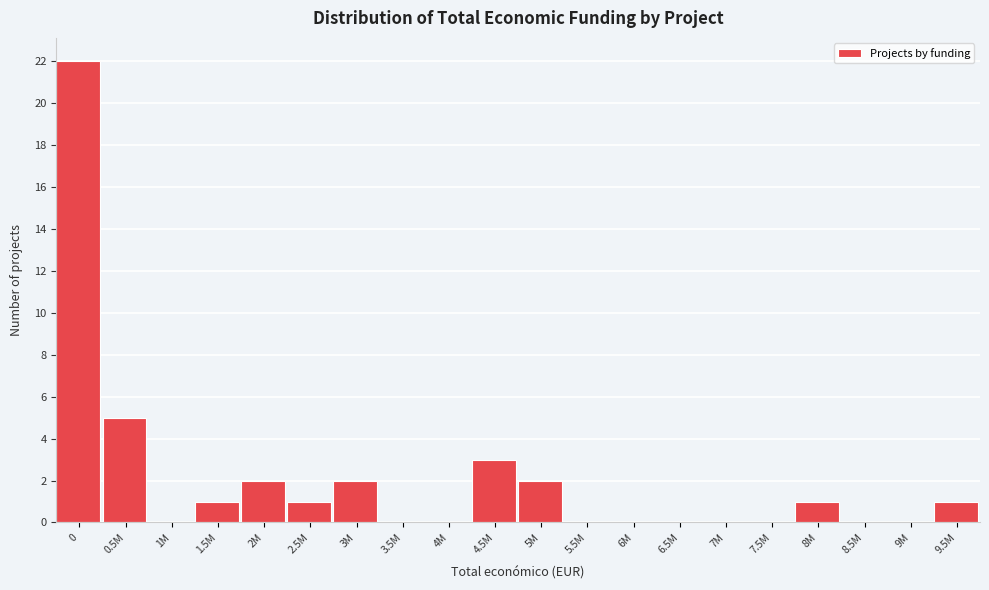

Reading left to right, list all the values displayed in this chart.

0=22	0.5M=5	1M=0	1.5M=1	2M=2	2.5M=1	3M=2	3.5M=0	4M=0	4.5M=3	5M=2	5.5M=0	6M=0	6.5M=0	7M=0	7.5M=0	8M=1	8.5M=0	9M=0	9.5M=1